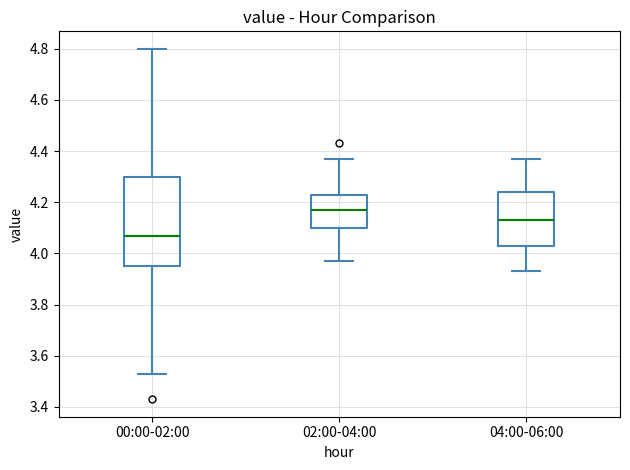

Which box is the tallest, from its lower edge to its upper edge?

00:00-02:00